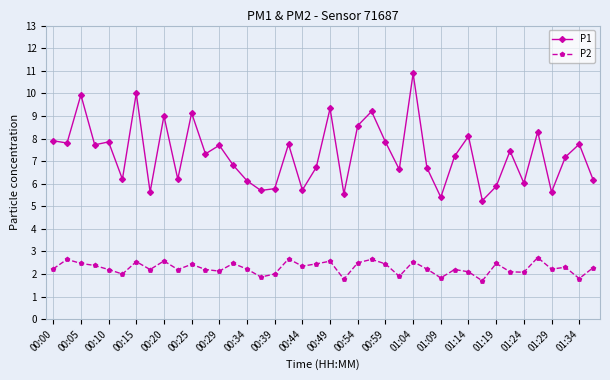

True or false: P2 and P1 cross at least once.

False